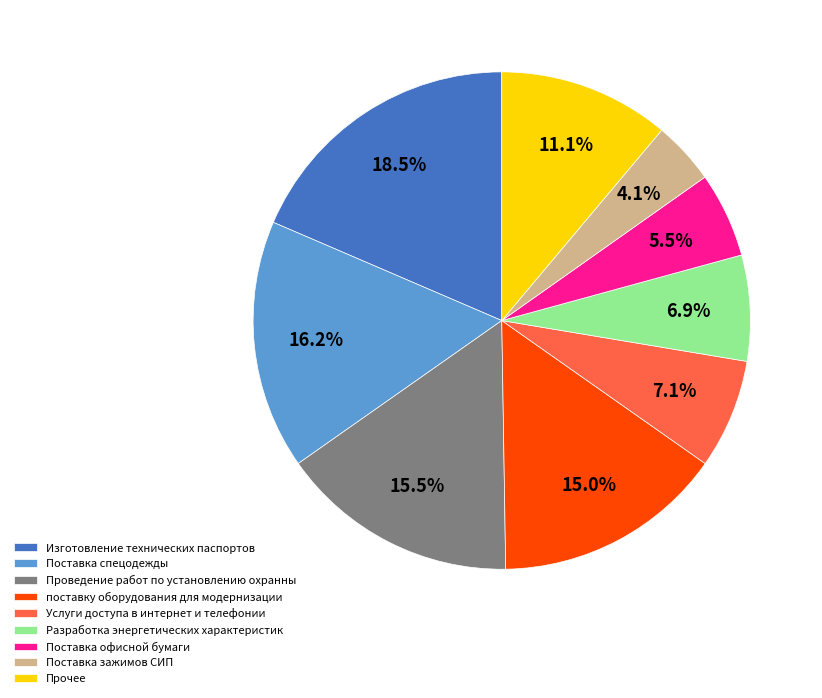

Which slice is the smallest?

Поставка зажимов СИП